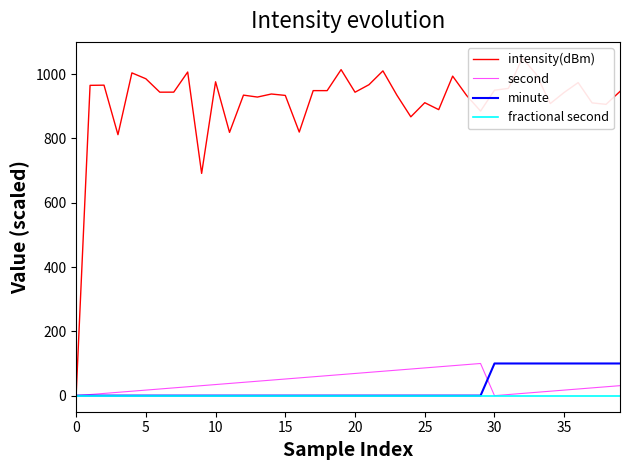

What is the sum of all second values?

1655.2